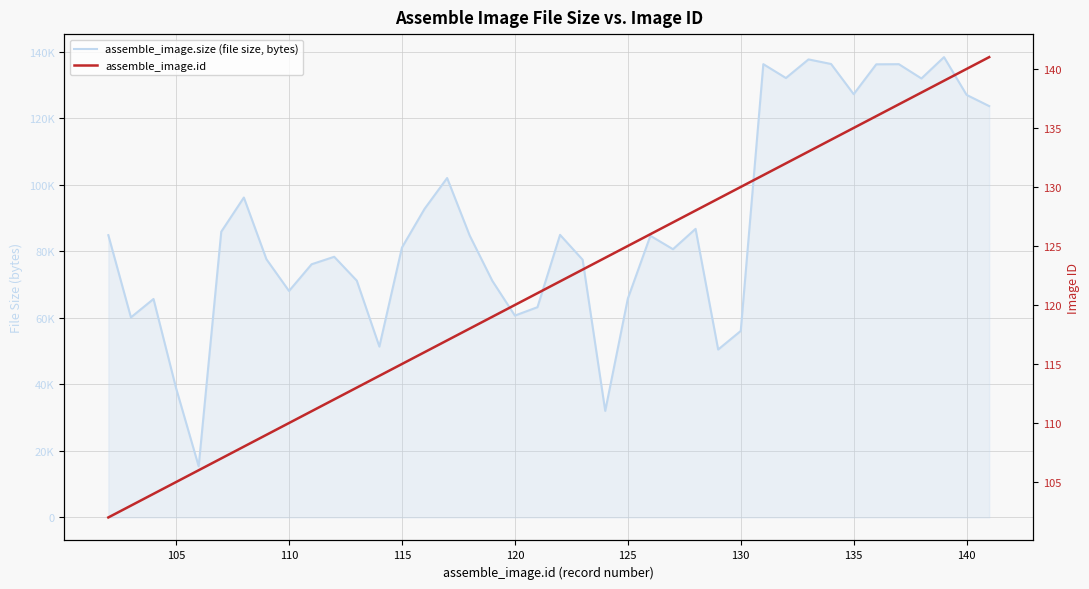

What is the highest value of the assemble_image.id series?

141